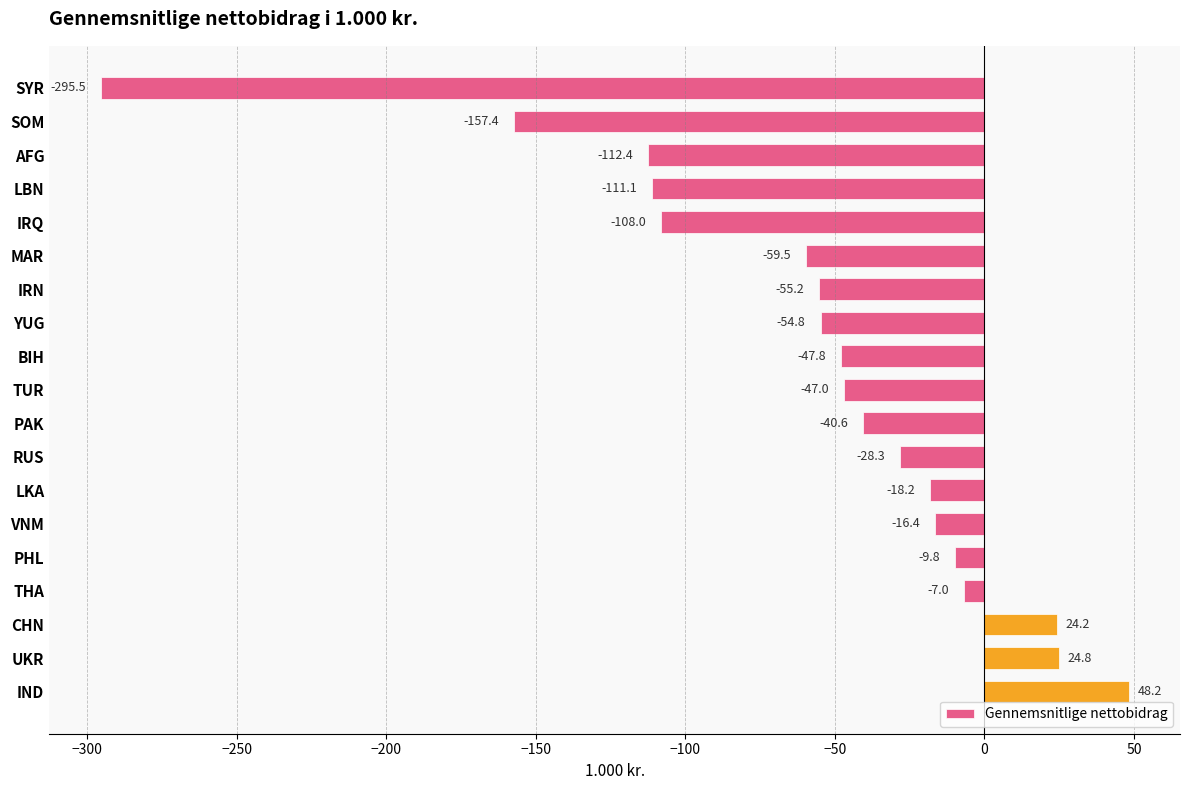

How many values are below zero?

16